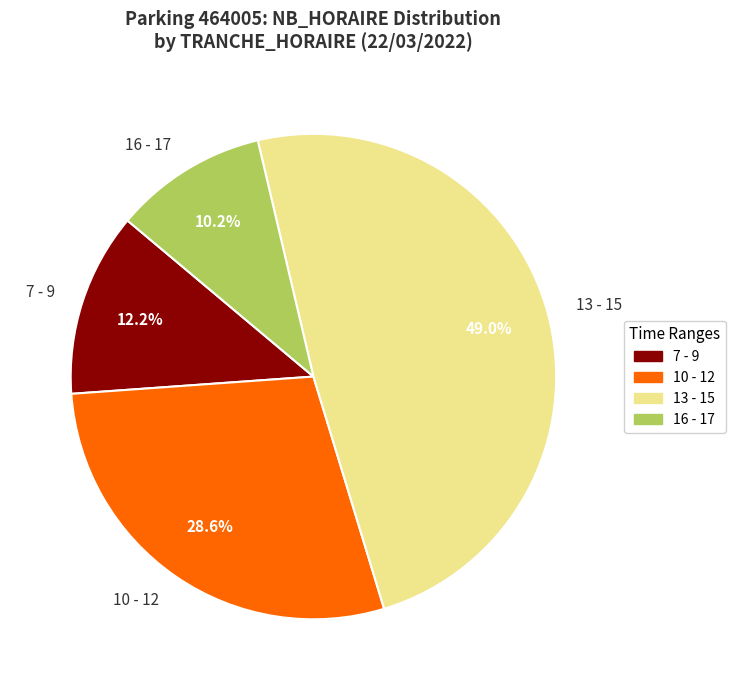

How many slices are in this pie chart?

4